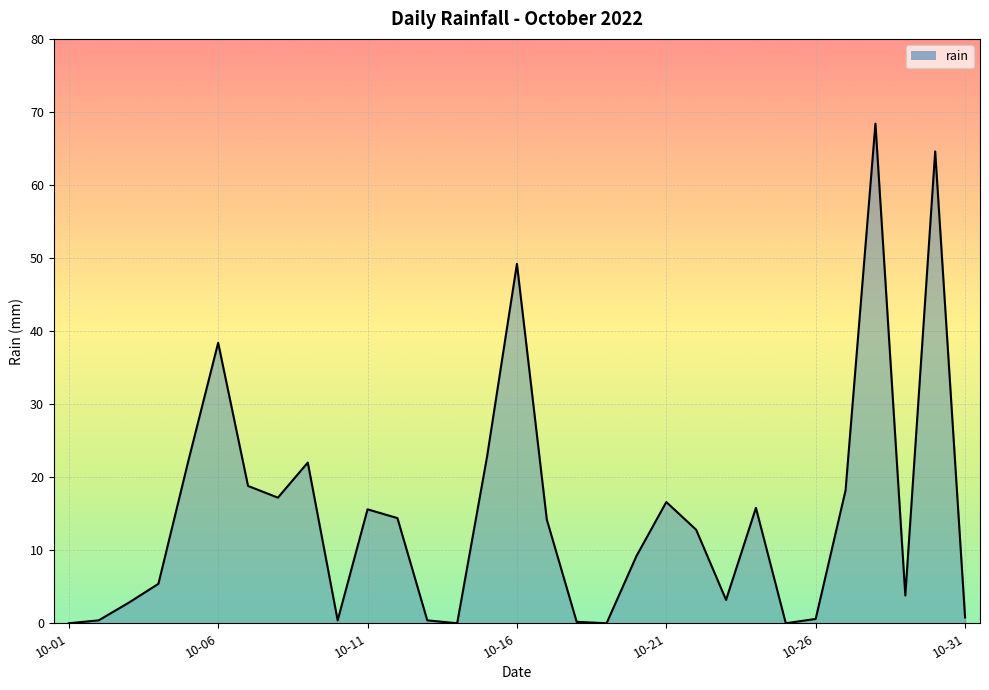

What is the greatest value displayed?

68.4